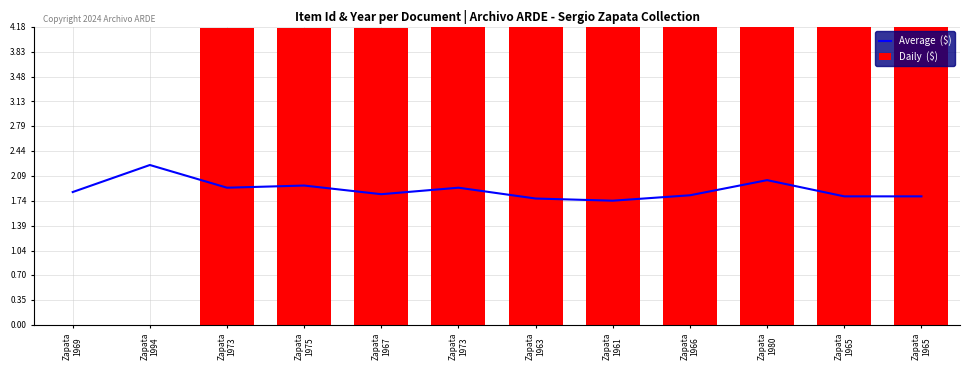

What is the greatest value displayed?

4.2